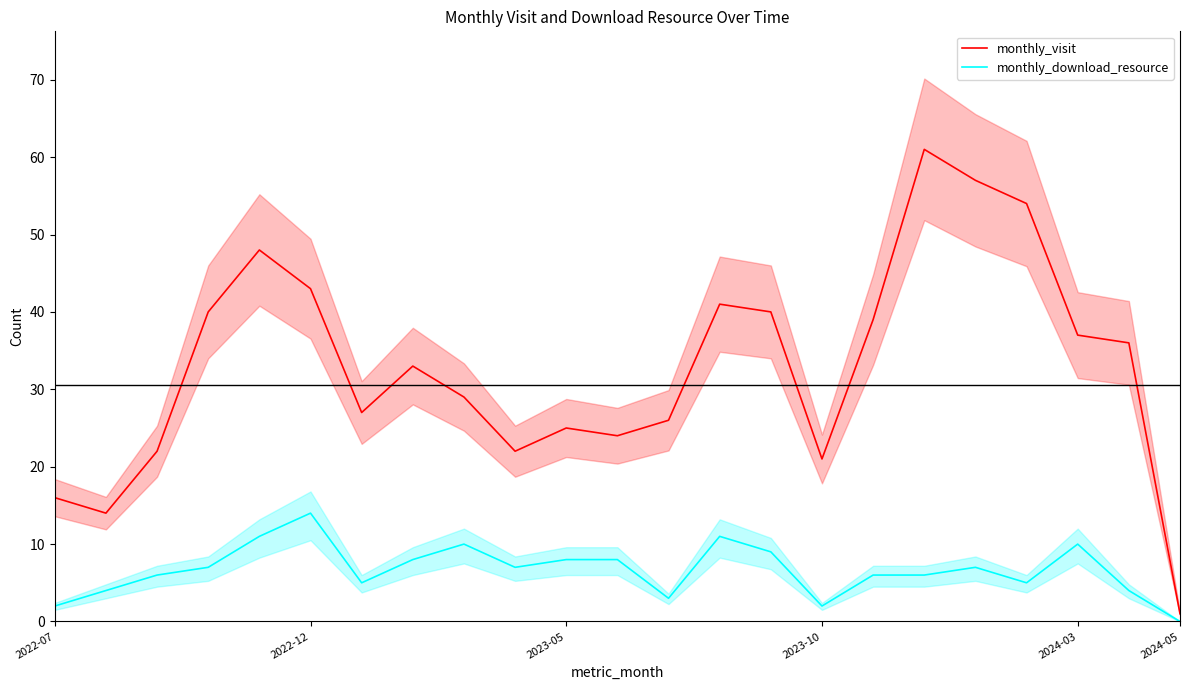

Which category has the lowest value in the monthly_download_resource series?

2024-05